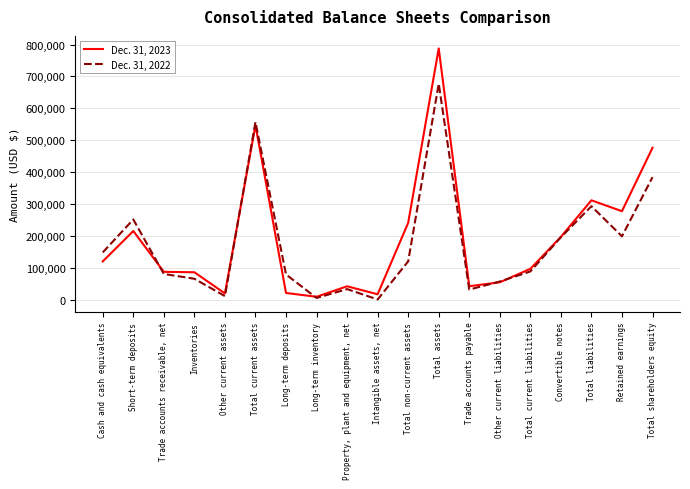

Which series has the largest total across all categories?

Dec. 31, 2023